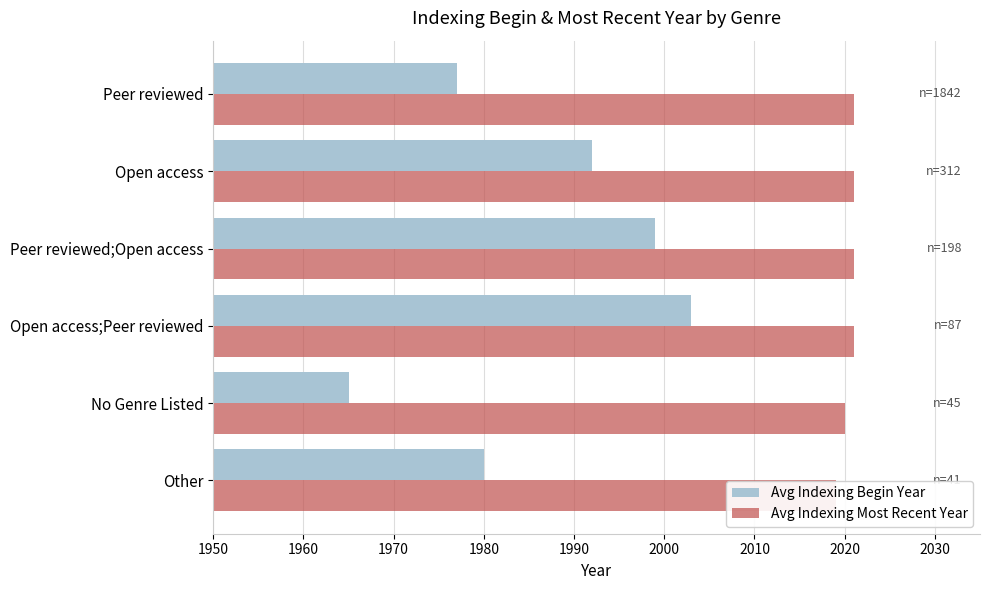

What are all the series names shown in the legend?

Avg Indexing Begin Year, Avg Indexing Most Recent Year